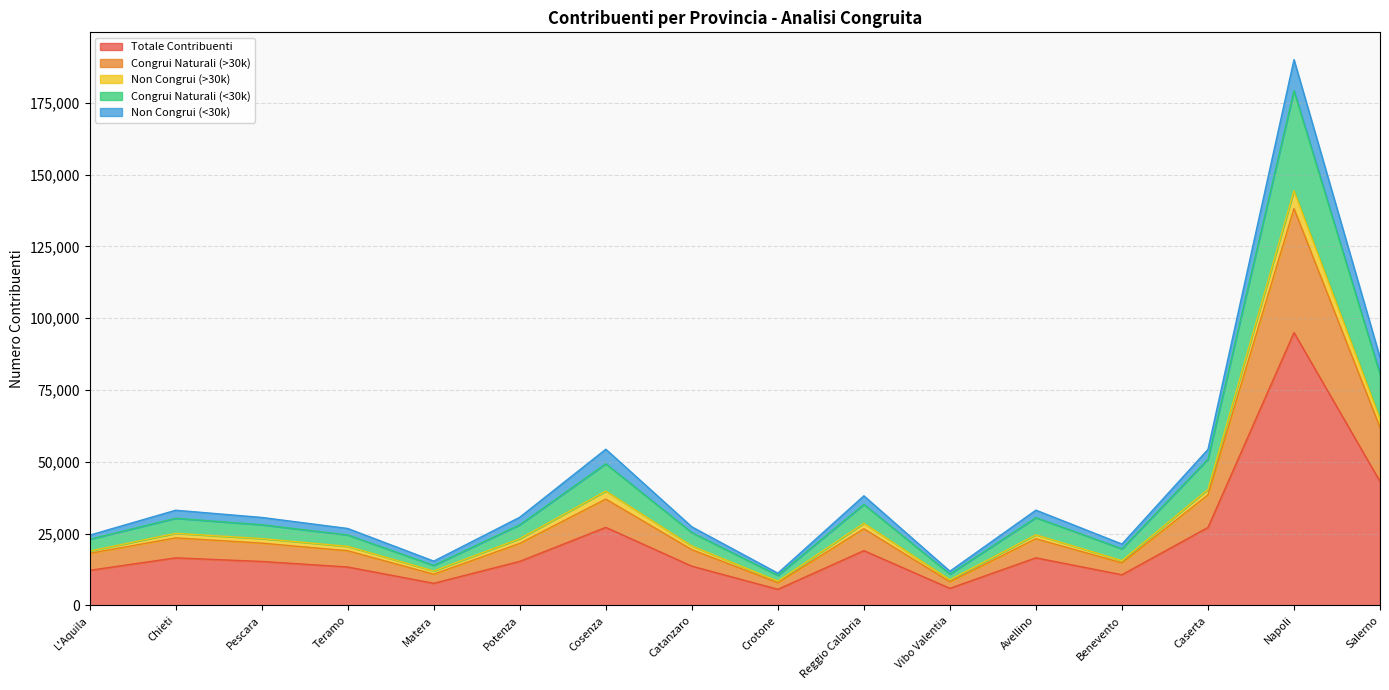

What is the label of the 9th point from the left?

Crotone